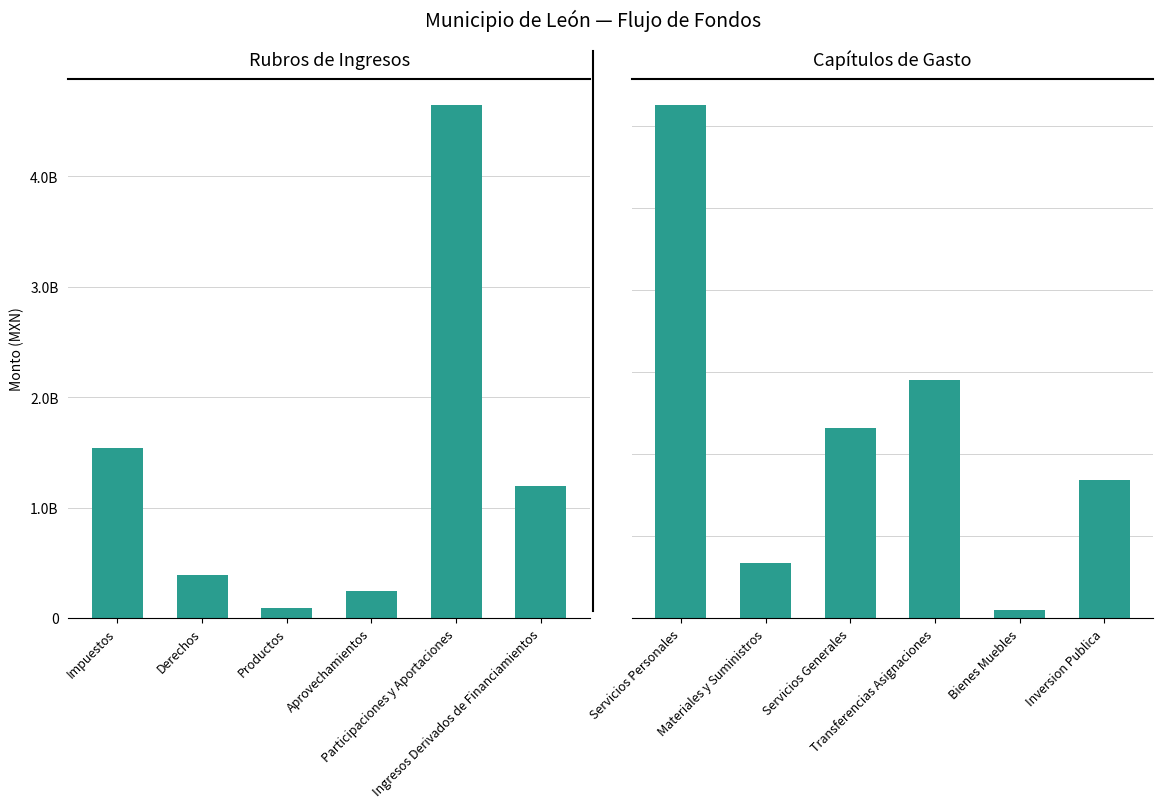

True or false: the data shows 221969758.0 at Materiales y Suministros.

False